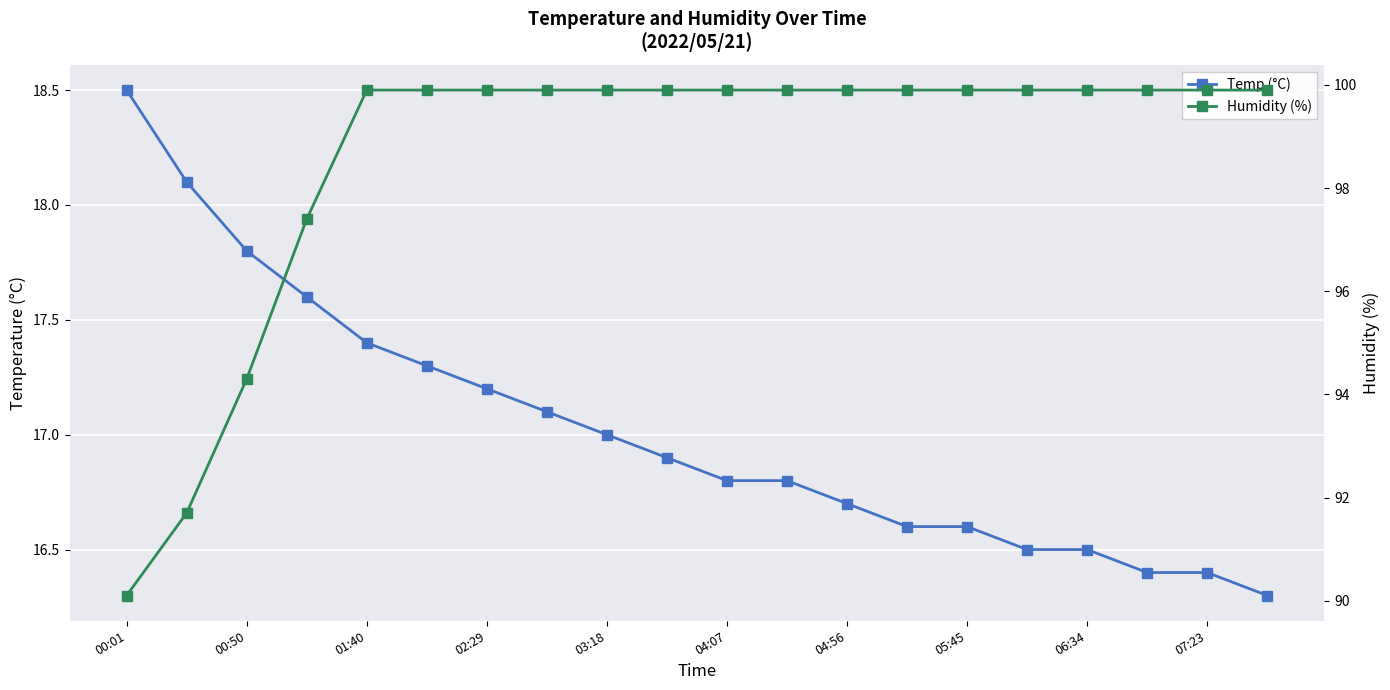

Which has a higher value, 04:07 or 14?

04:07